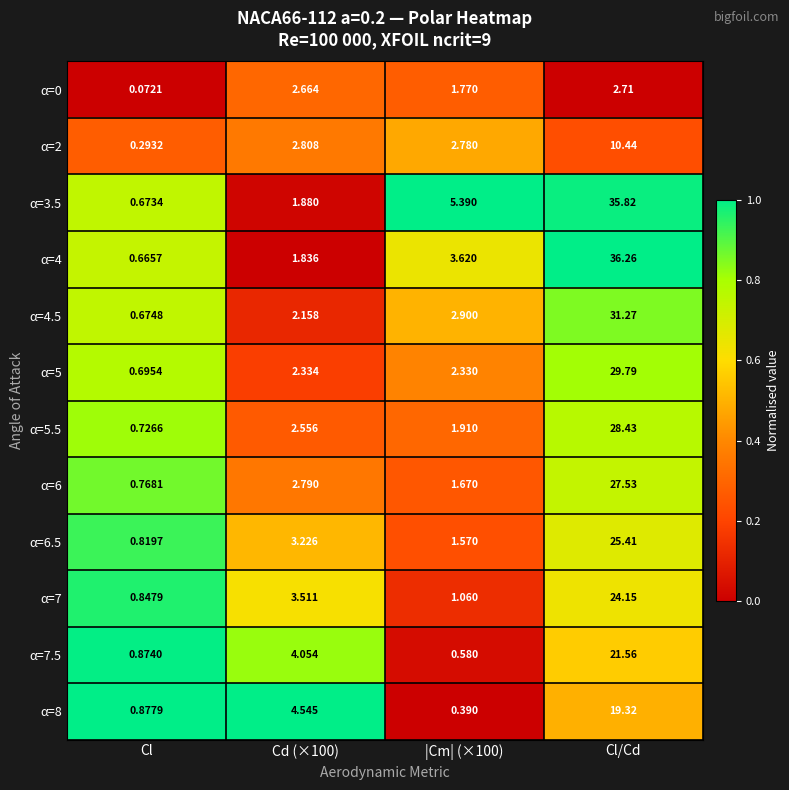

At Cl/Cd, list the series in order from largest to smallest.

α=4, α=3.5, α=4.5, α=5, α=5.5, α=6, α=6.5, α=7, α=7.5, α=8, α=2, α=0